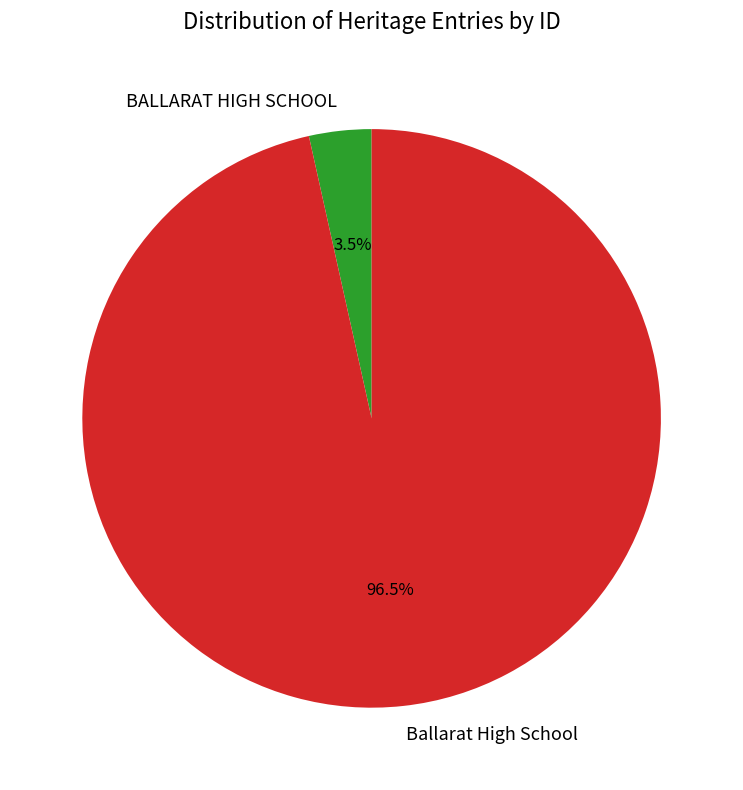

Do Ballarat High School and BALLARAT HIGH SCHOOL together represent more than half of the pie?

Yes